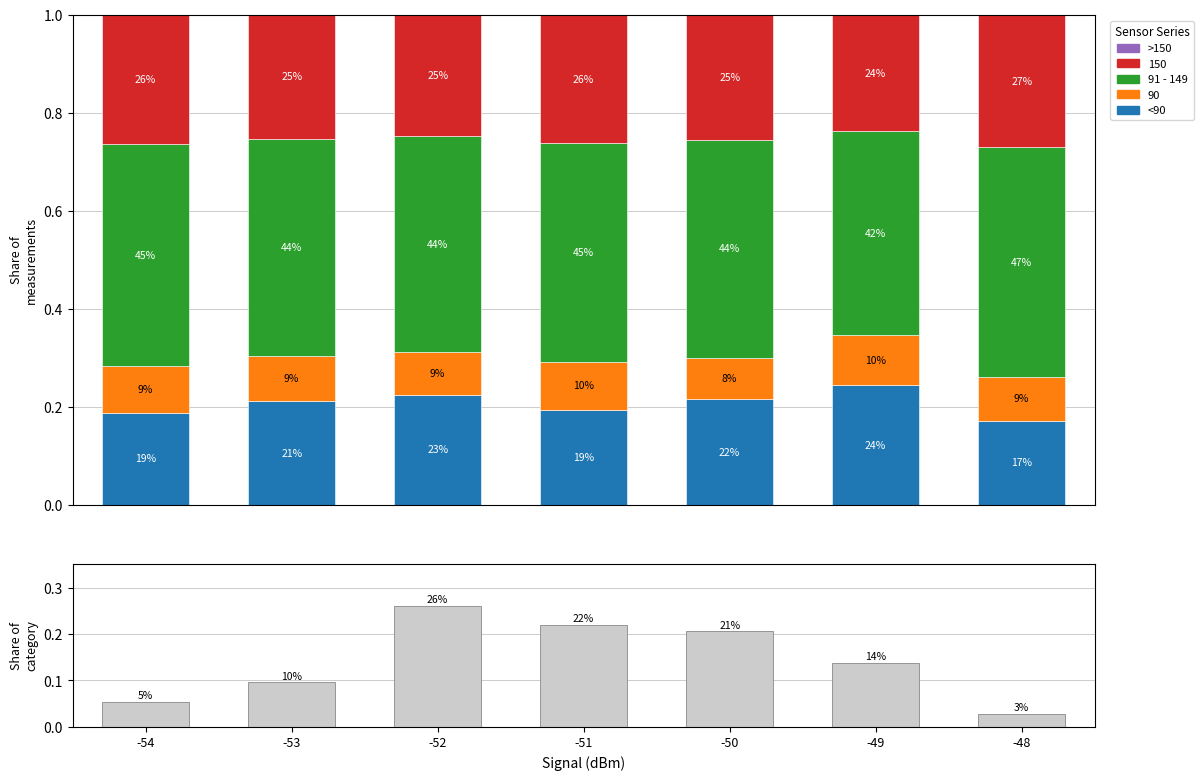

How many bars are there in each group?

4